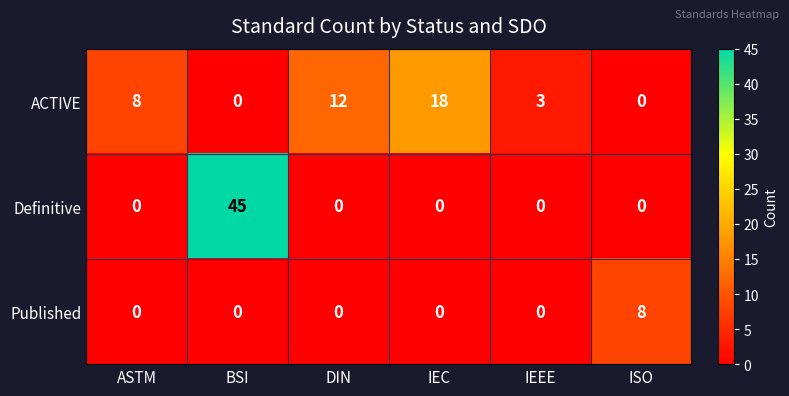

Rank the series by their maximum value, from lowest to highest.

Published, ACTIVE, Definitive